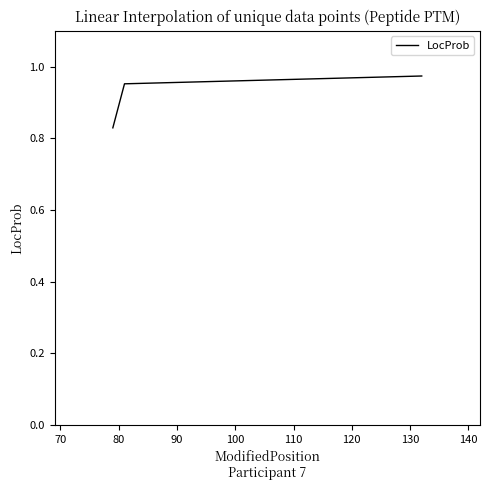

What is the sum of all values?

2.8